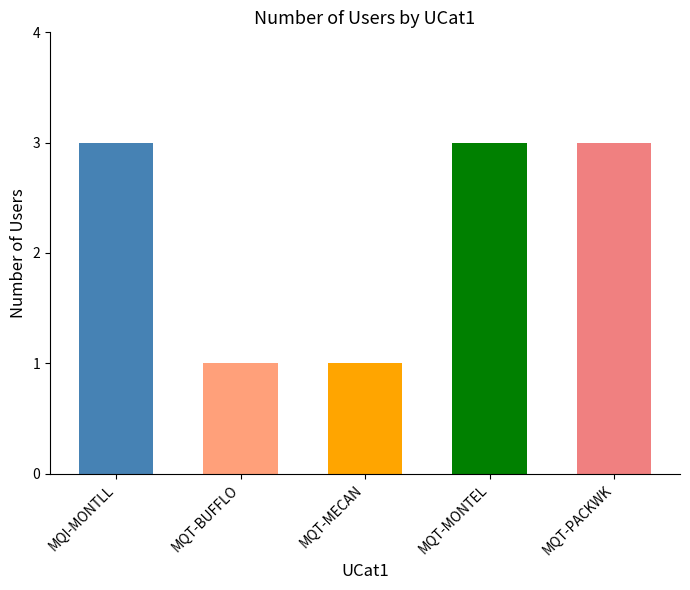

Read the value at MQI-MONTLL.

3